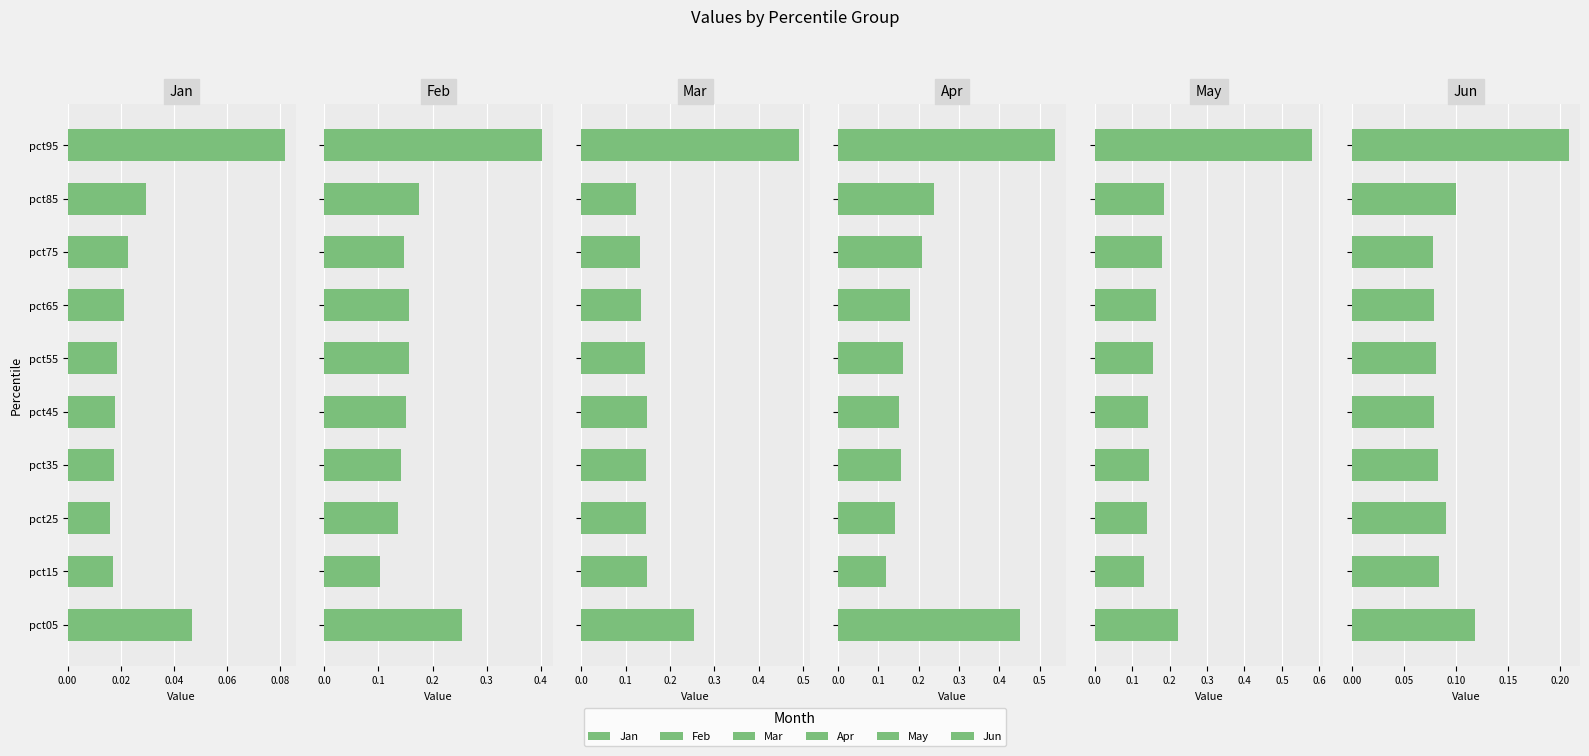

The Mar series shows 0.1 at pct15. True or false?

True